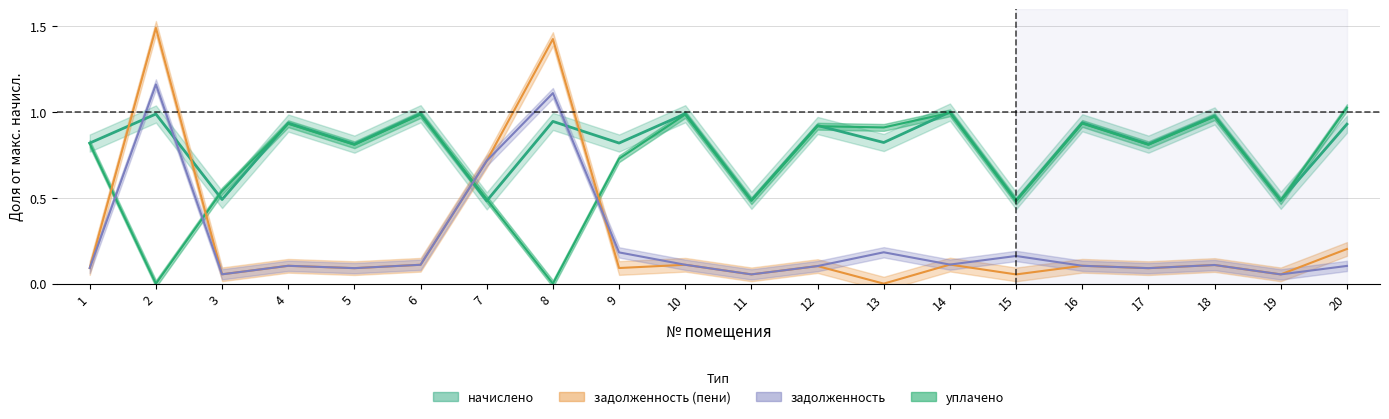

How many intersections are there between задолженность (пени) and начислено?

4